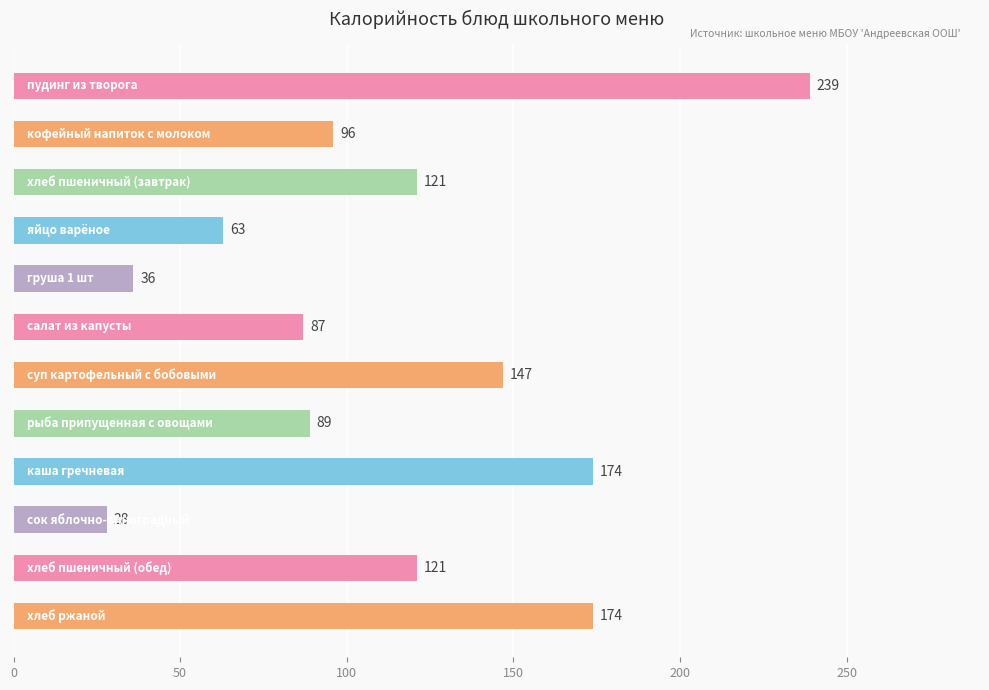

What is the greatest value displayed?

239